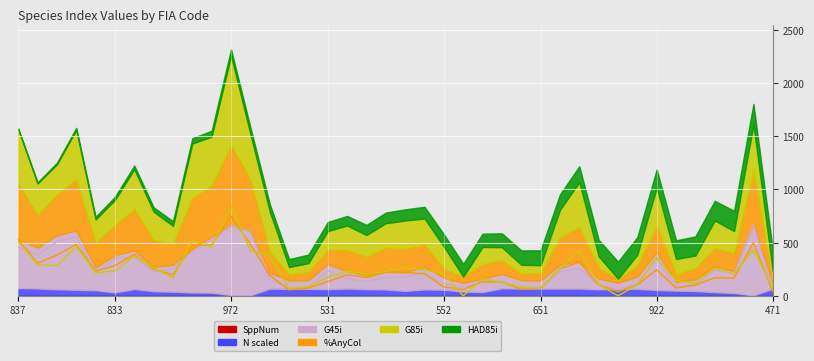

Which series has the largest range (max minus min)?

HAD85i (line)